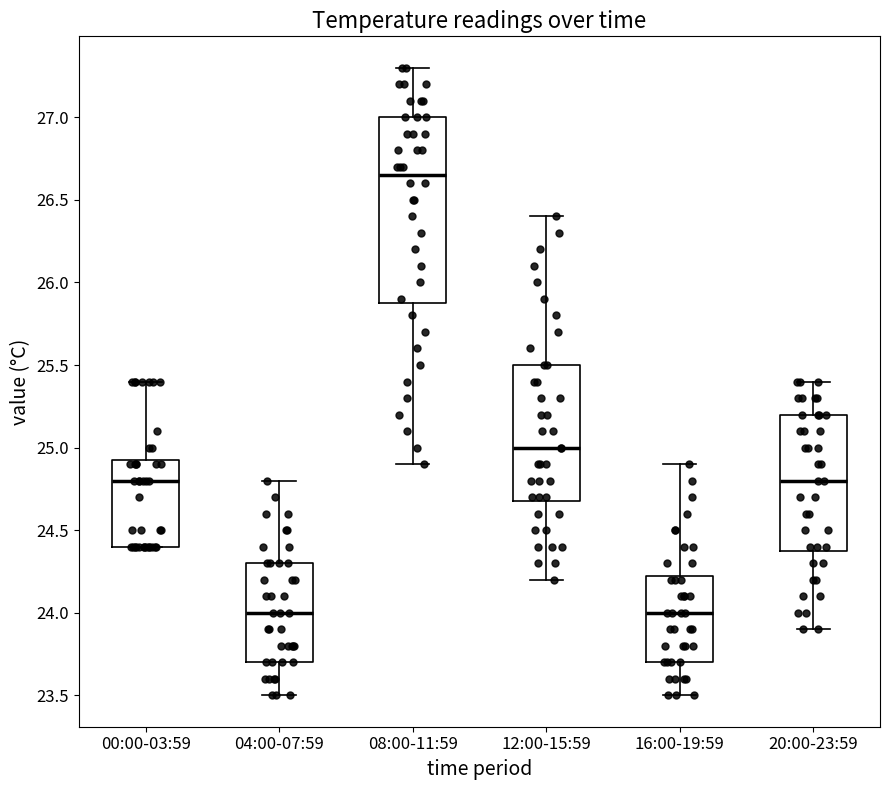

Which box is the tallest, from its lower edge to its upper edge?

08:00-11:59